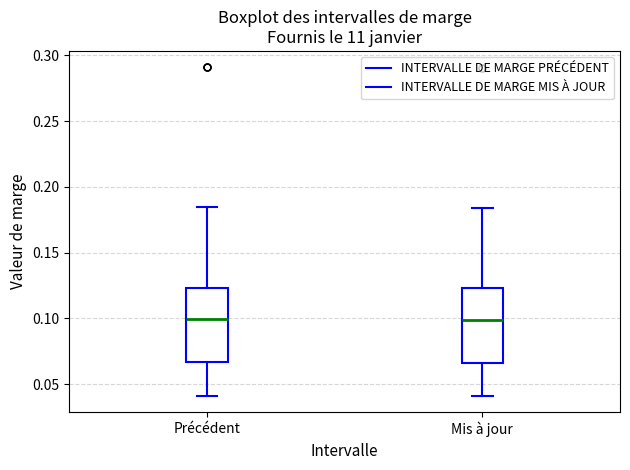

Where is the upper edge of the box for Précédent on the y-axis? The values are not printed on the chart, so give them approximately, as read against the axis.

0.125